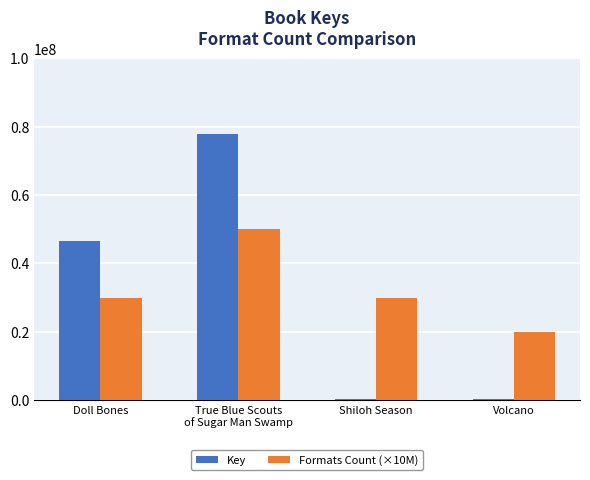

Rank the series by their maximum value, from lowest to highest.

Formats Count (×10M), Key